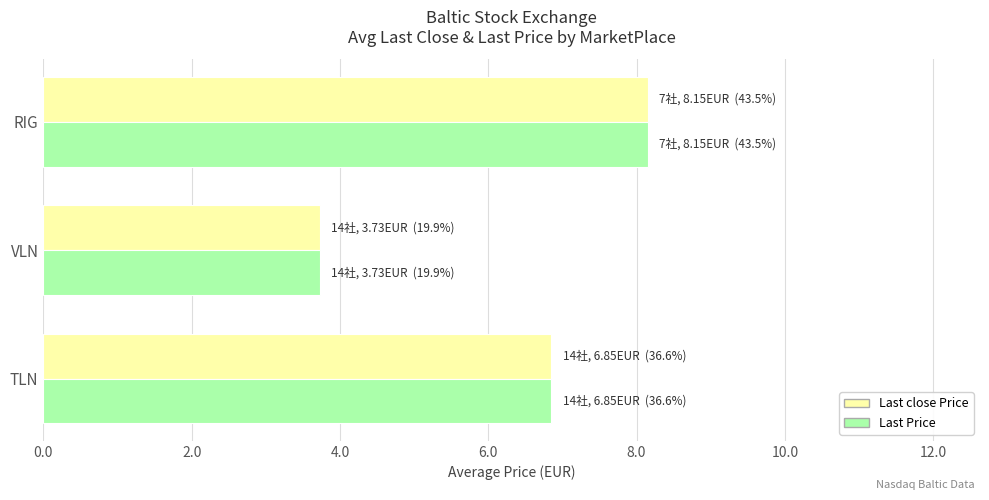

Rank the categories by Last Price value from highest to lowest.

RIG, TLN, VLN